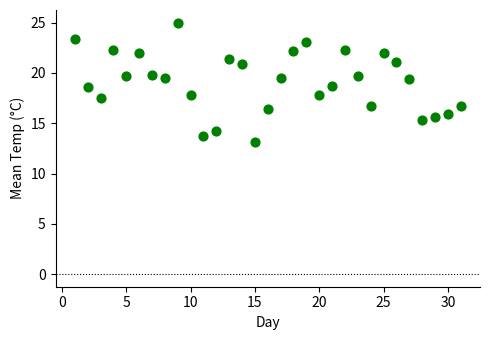

What is the range of X values (max minus min)?

30.0